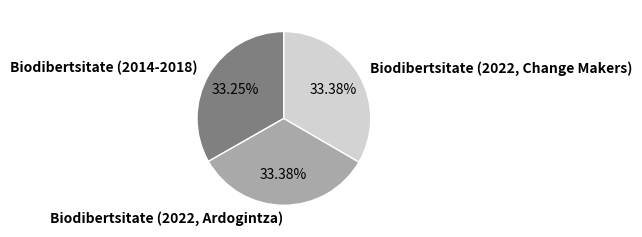

To the nearest percent, what is the combined percentage of Biodibertsitate (2014-2018) and Biodibertsitate (2022, Ardogintza)?

67%